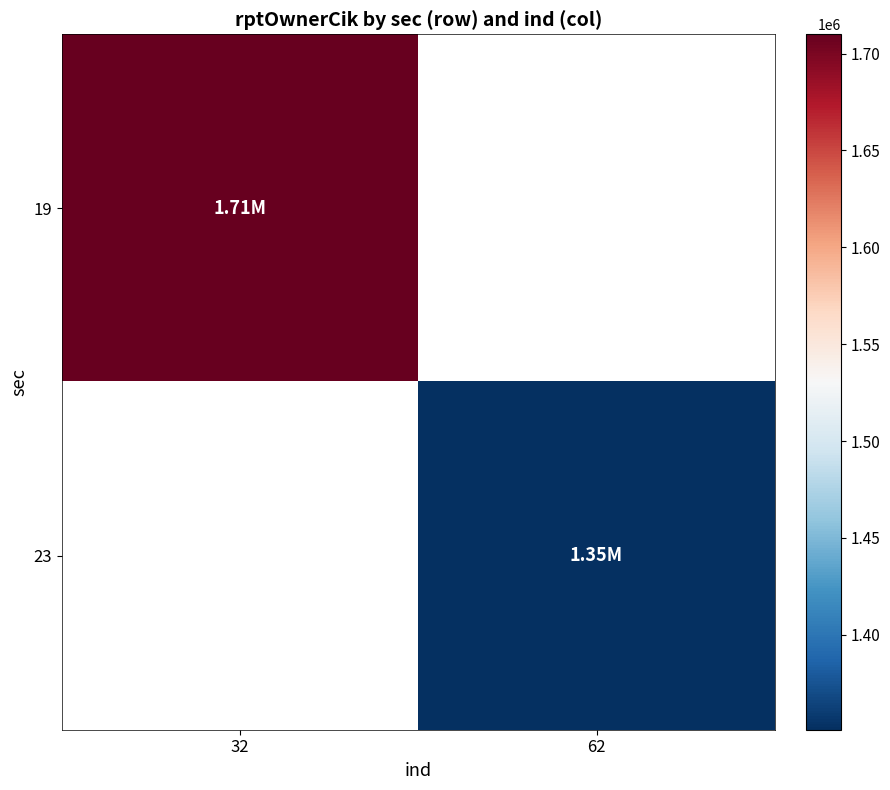

Rank the series by their average value, from highest to lowest.

19, 23